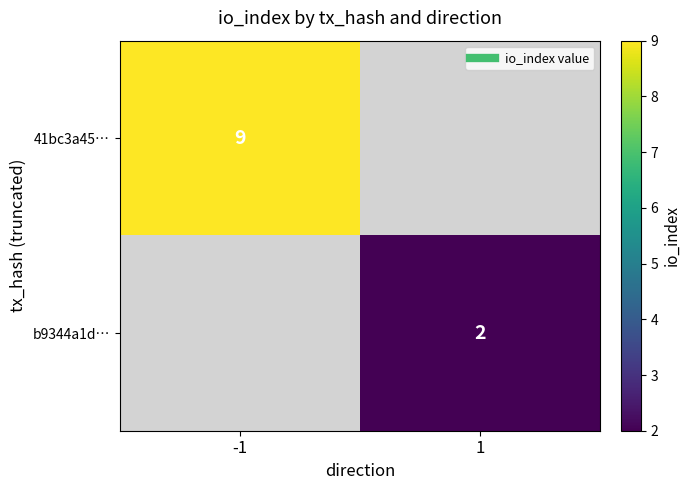

Rank the series by their maximum value, from highest to lowest.

41bc3a45…, b9344a1d…